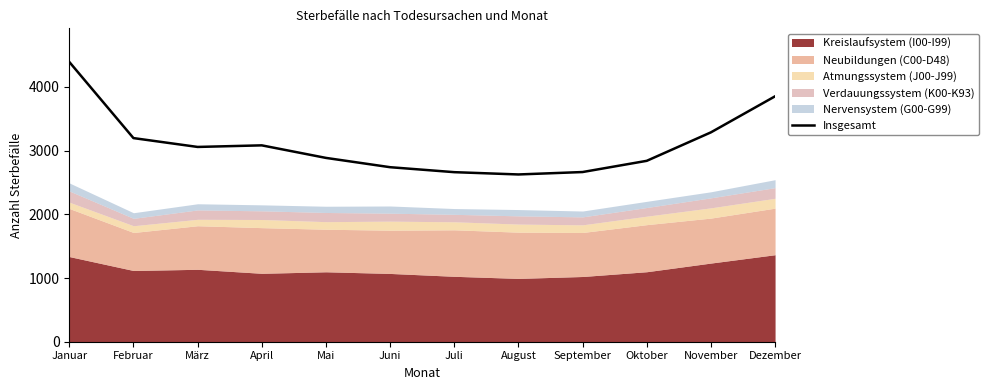

What is the difference between the second highest and second lowest values?

1191